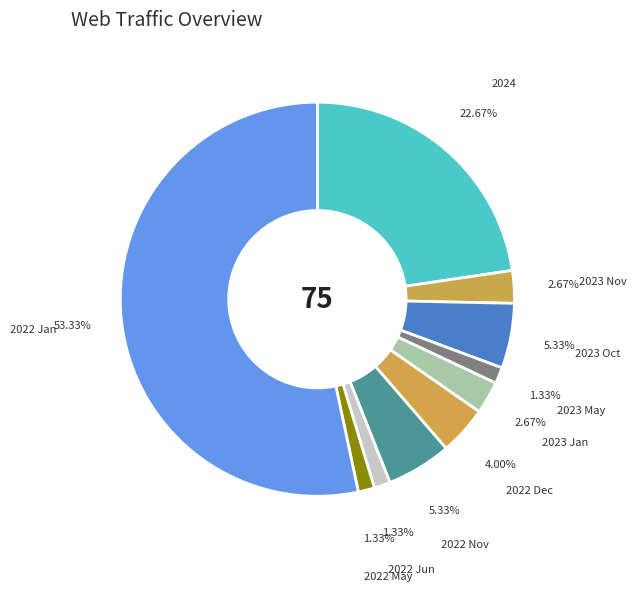

Count the number of slices in the pie.

10